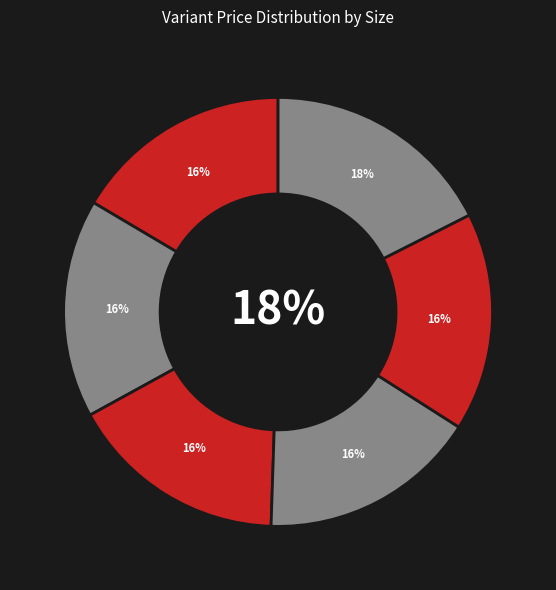

Which slice is the largest?

S